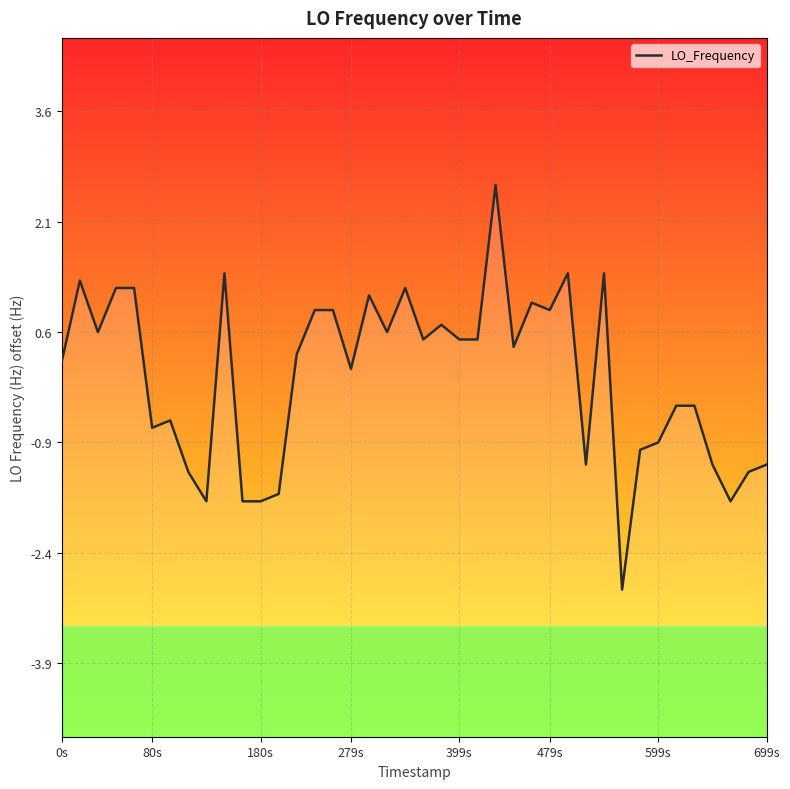

What position from the left is 1508577035.0?

35